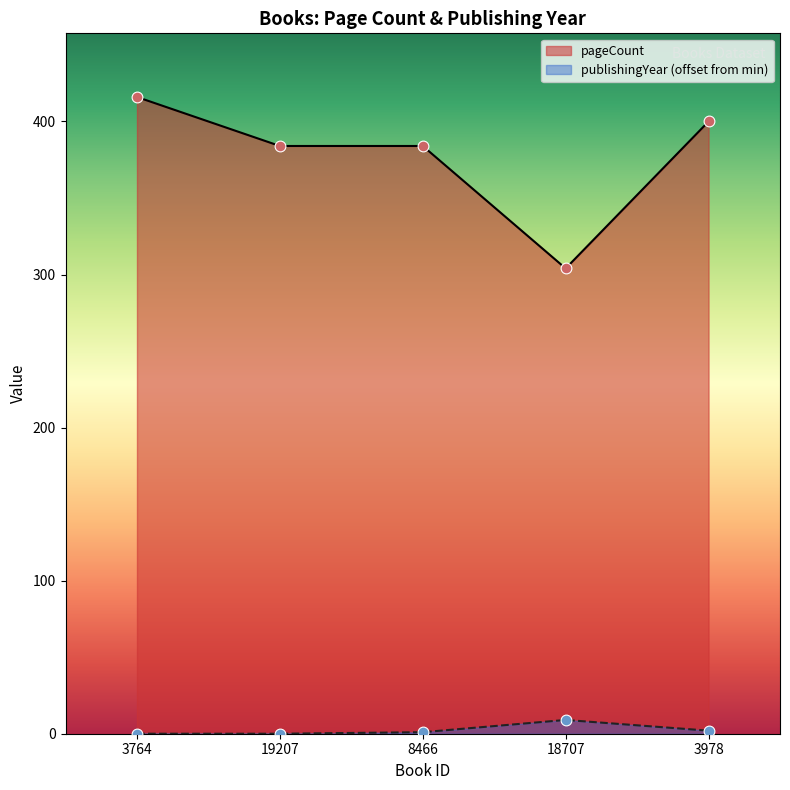

Which series has the largest Y range (max minus min)?

pageCount